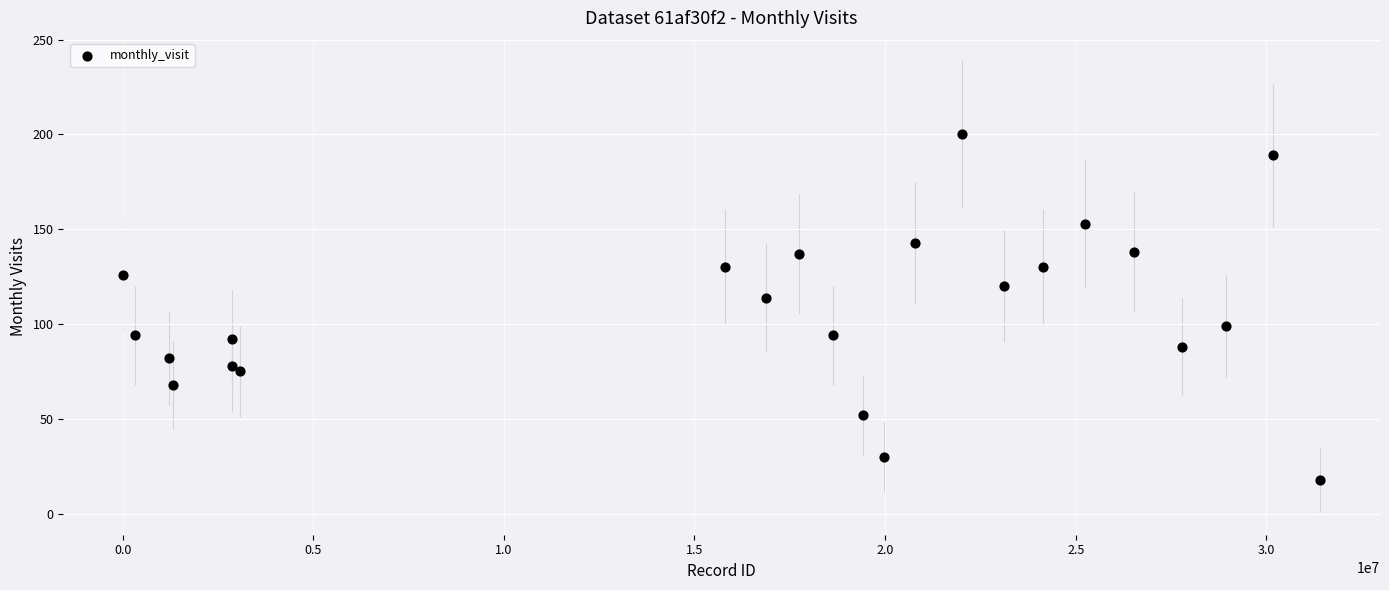

What Y value in the scatter plot is closest to 109?

114